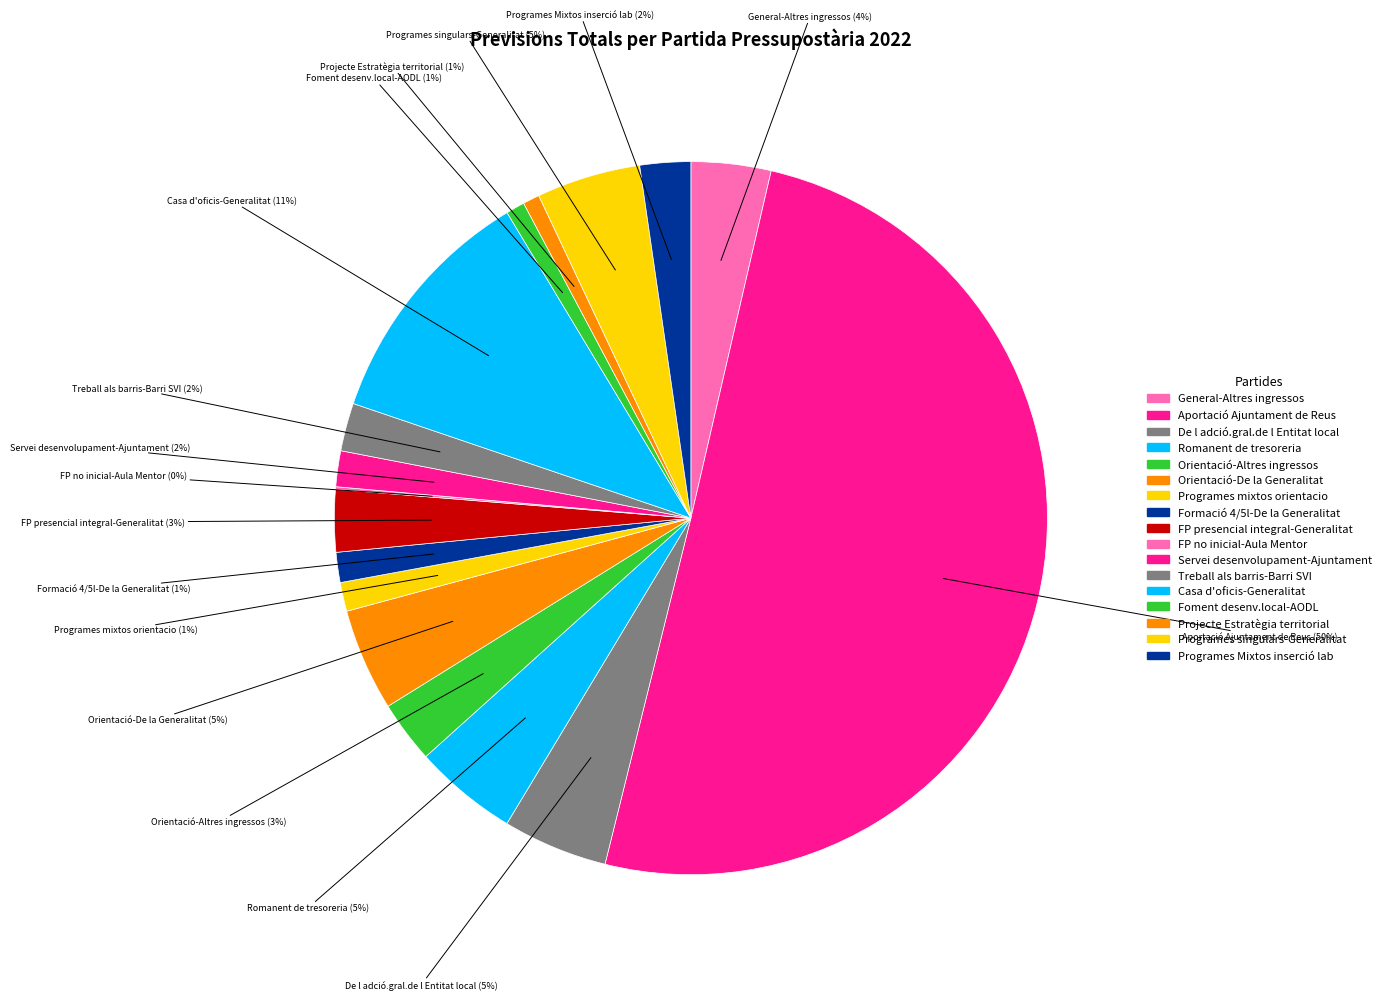

Is the sum of Formació 4/5l-De la Generalitat and Programes singulars-Generalitat greater than half?

No